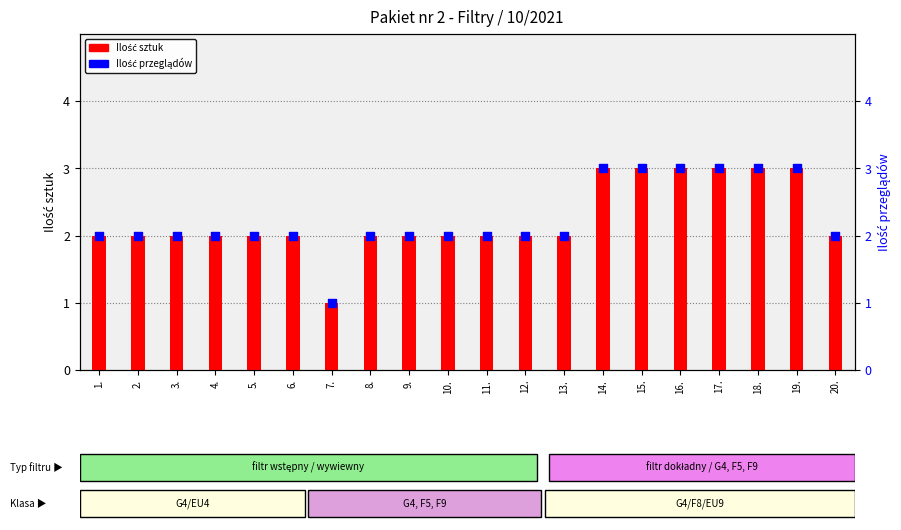

Is the value of Ilość sztuk at 6. greater than the value of Ilość przeglądów at 13.?

No